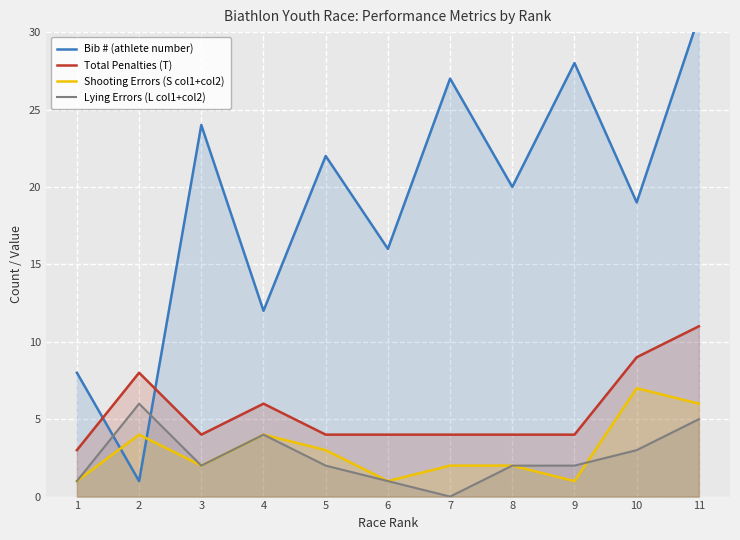

Which series has the largest total across all categories?

Bib # (athlete number)